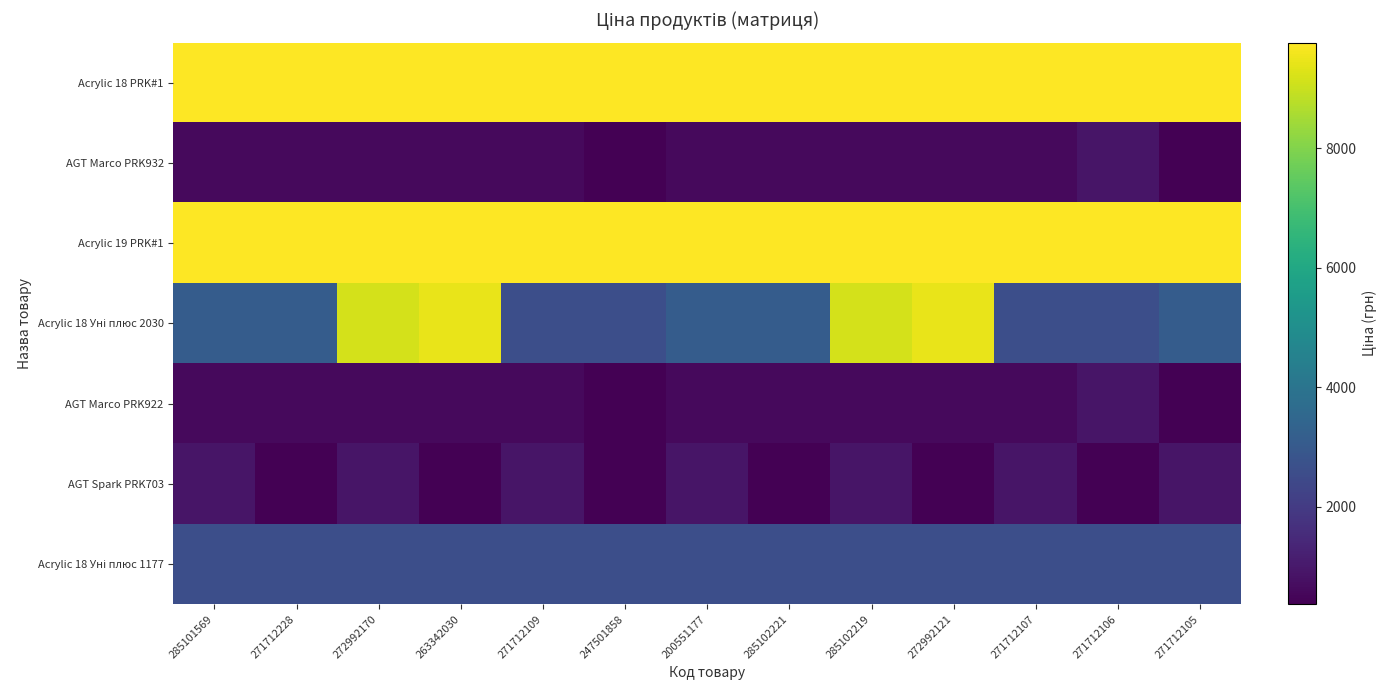

At 272992170, list the series in order from smallest to largest.

AGT Marco PRK932, AGT Marco PRK922, AGT Spark PRK703, Acrylic 18 Уні плюс 1177, Acrylic 18 Уні плюс 2030, Acrylic 18 PRK#1, Acrylic 19 PRK#1